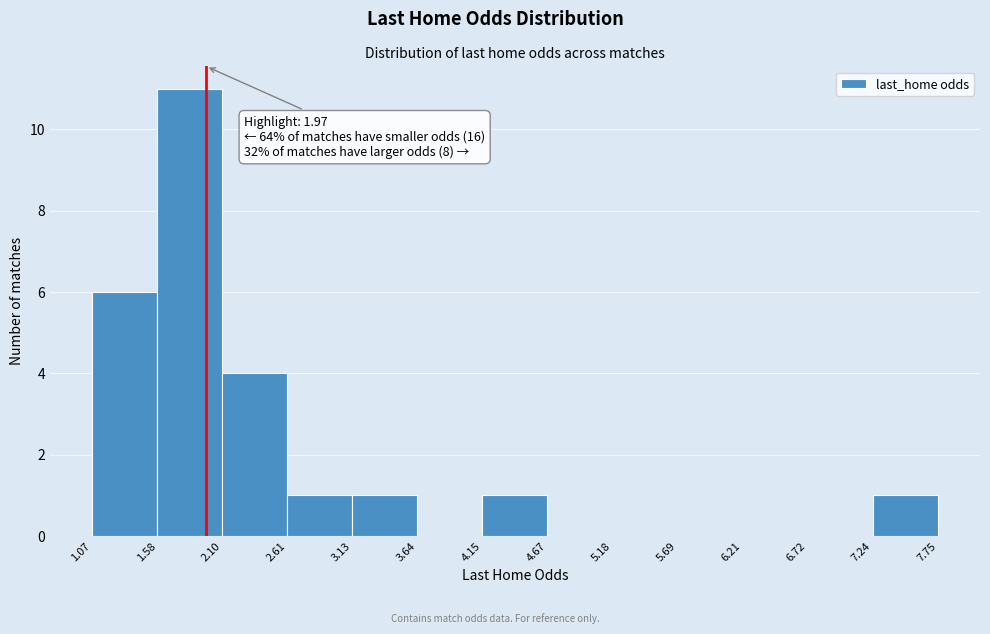

Over which range of the x-axis is the bar tallest?

1.58 to 2.10